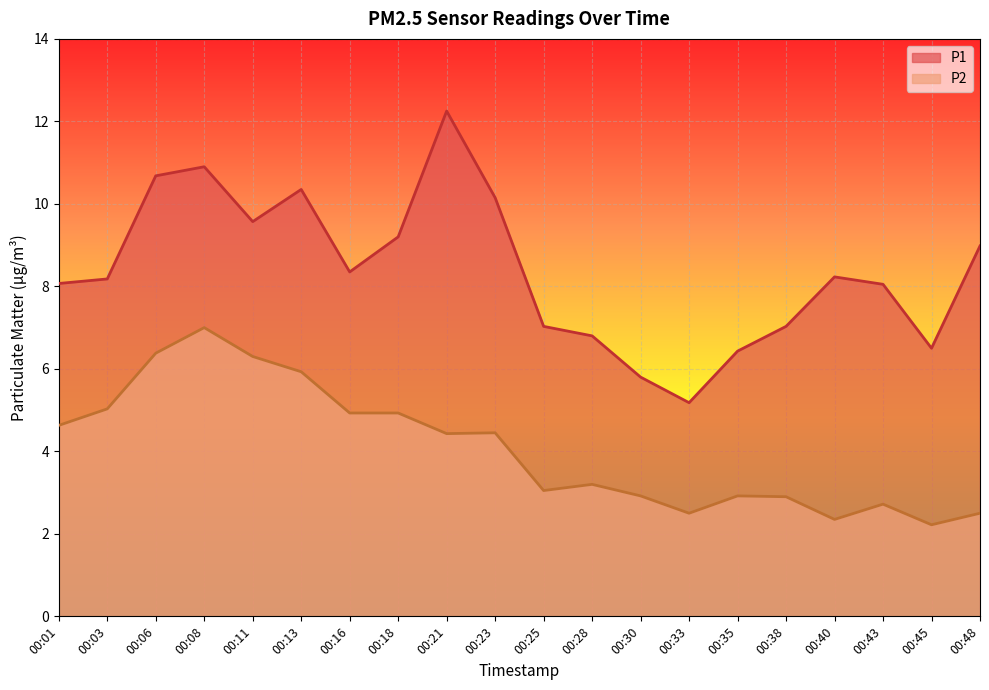

How many interior local valleys does the P1 series have?

4